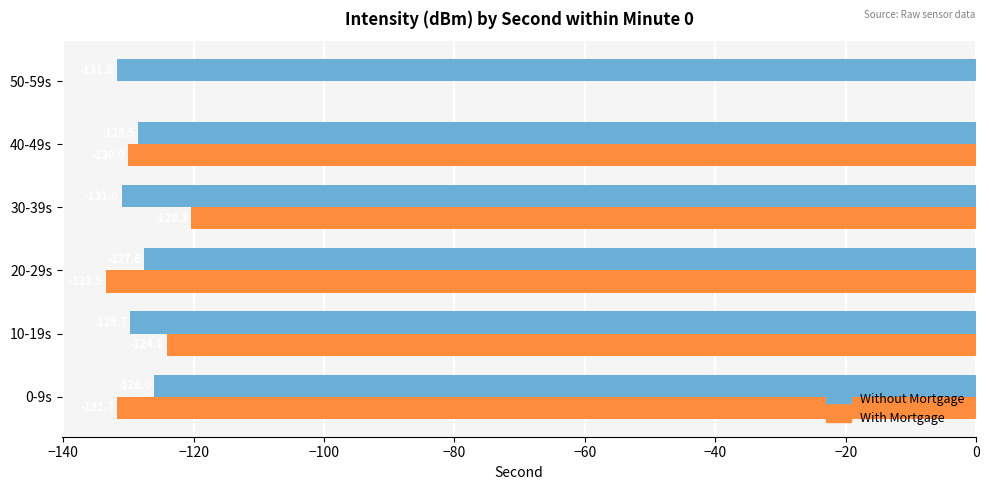

What is the maximum value for With Mortgage?

-120.3